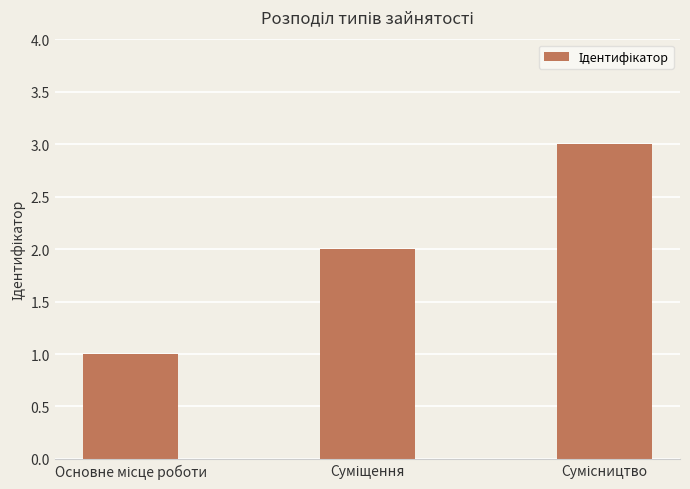

What is the sum of all values?

6